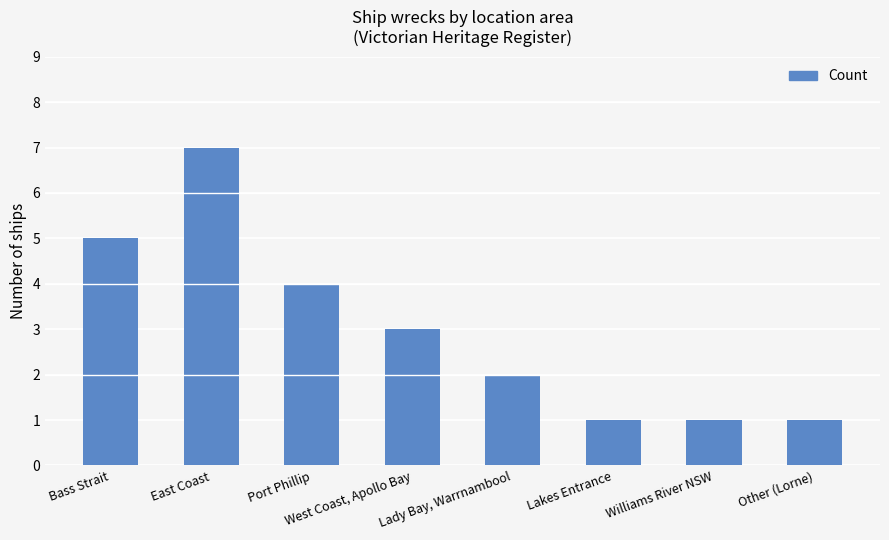

The chart shows a value of 1 at West Coast, Apollo Bay. True or false?

False